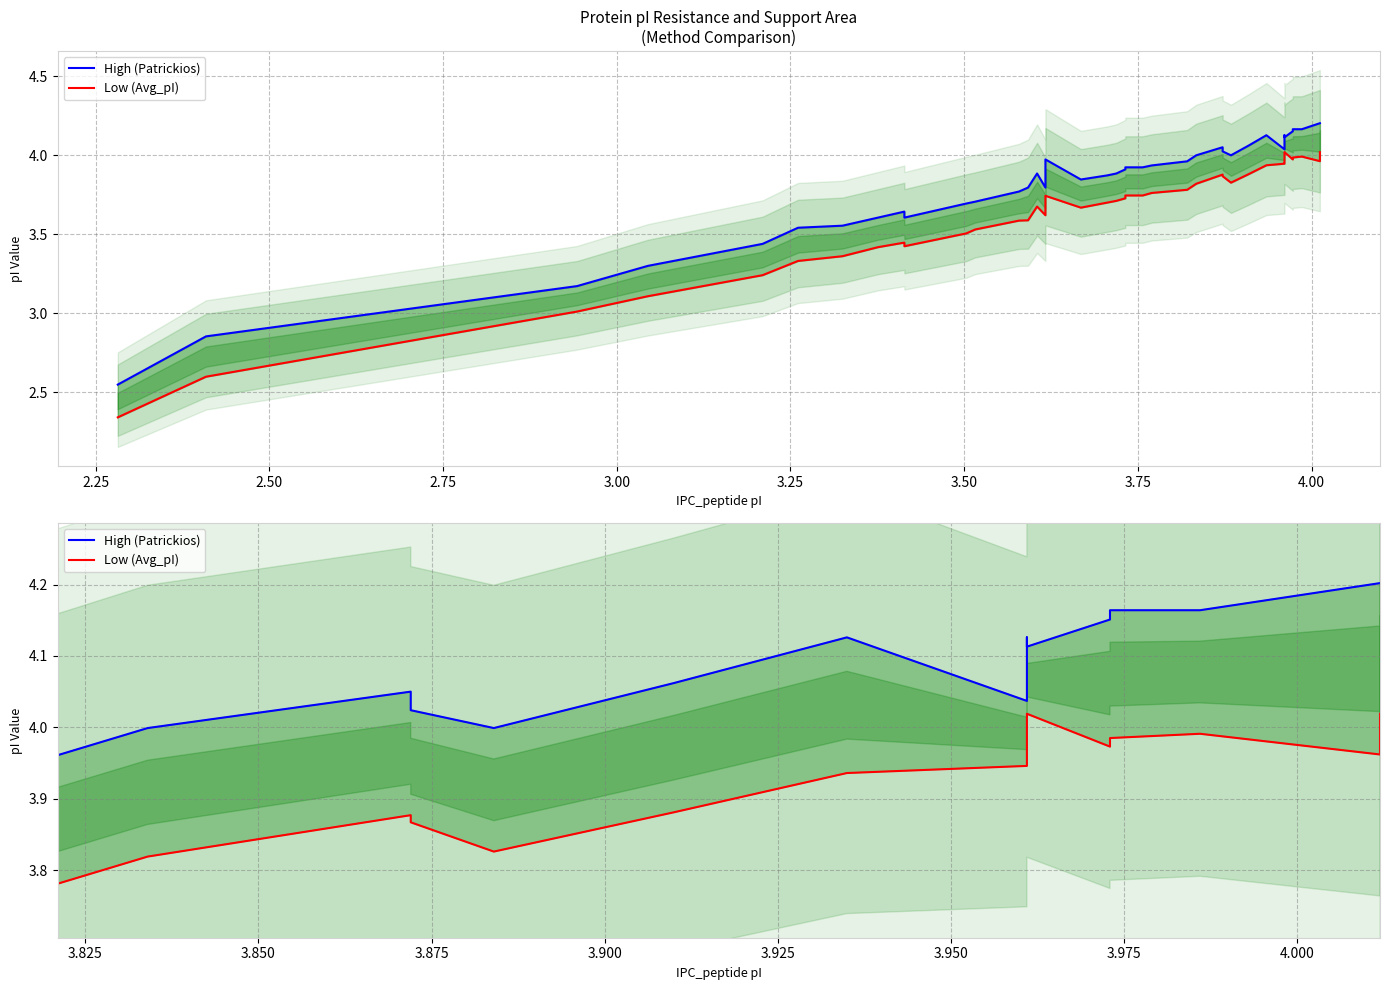

What is the greatest value displayed?

4.2